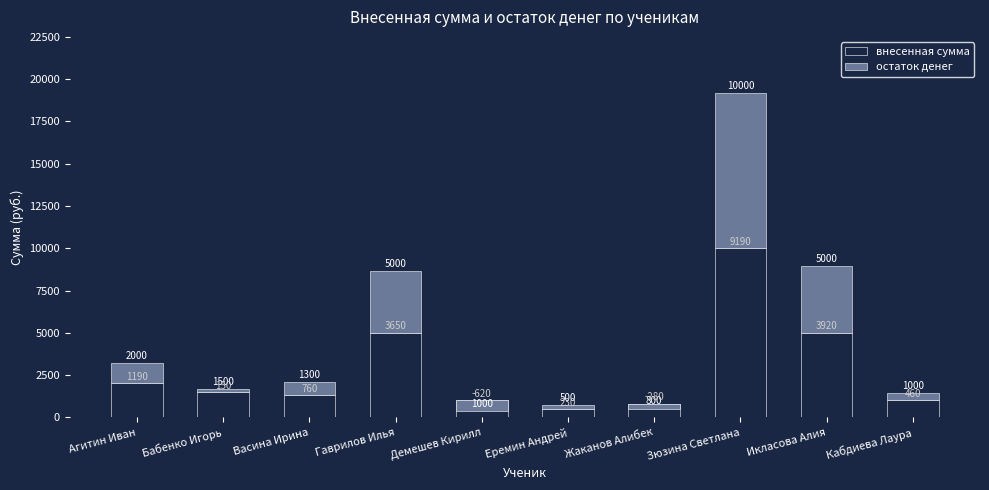

What is the label of the 9th bar from the right?

Бабенко Игорь